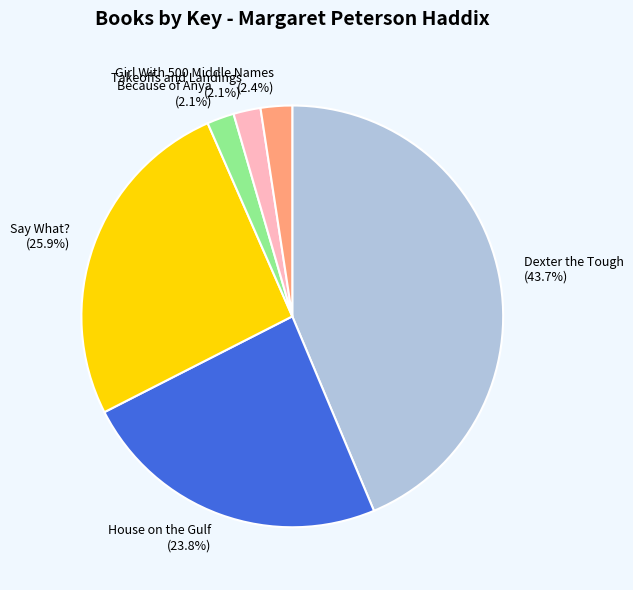

Which category has the biggest portion of the pie?

Dexter the Tough